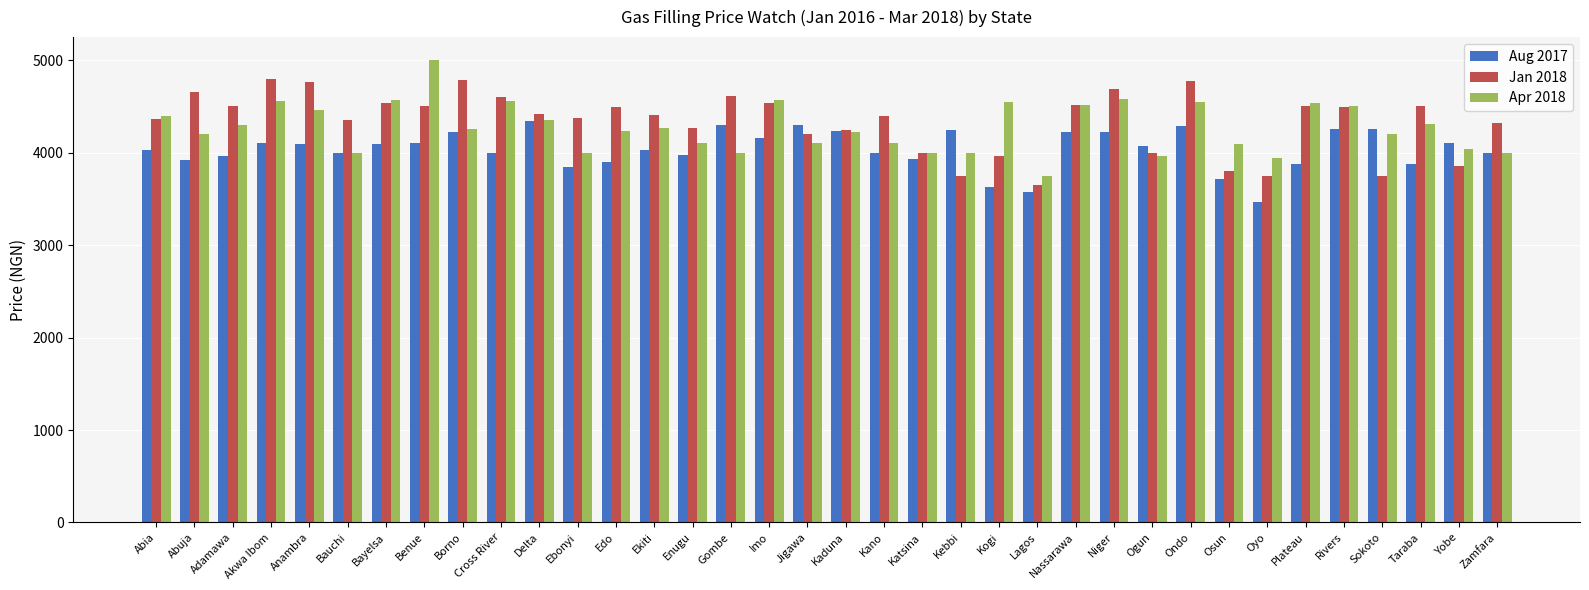

How many bars are there in total?

108